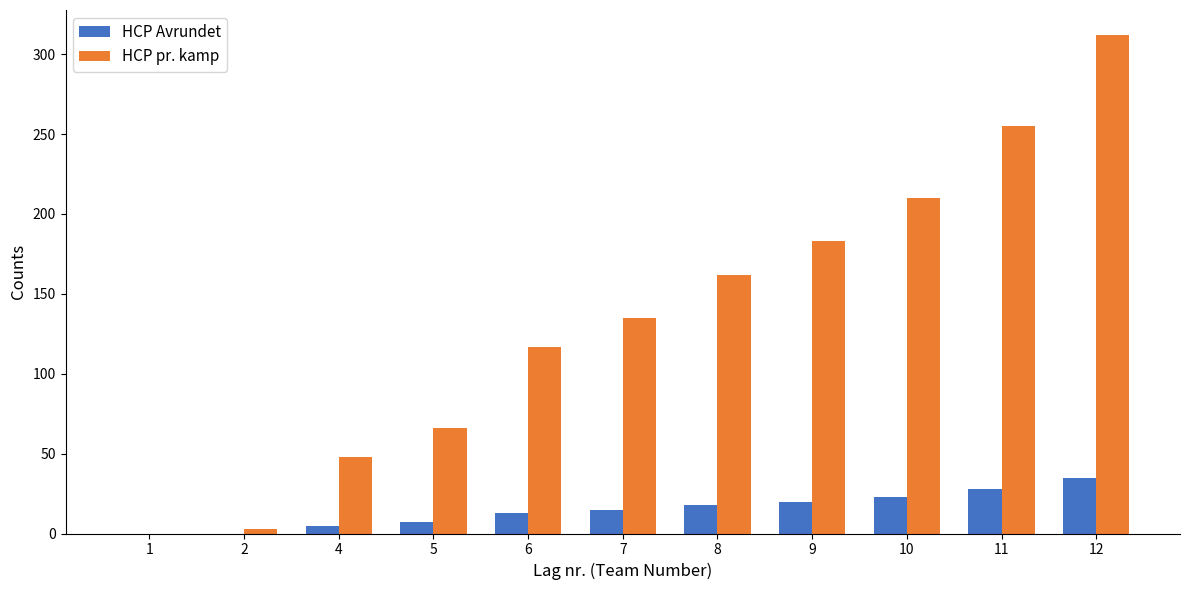

The HCP pr. kamp series shows -112 at 1. True or false?

False